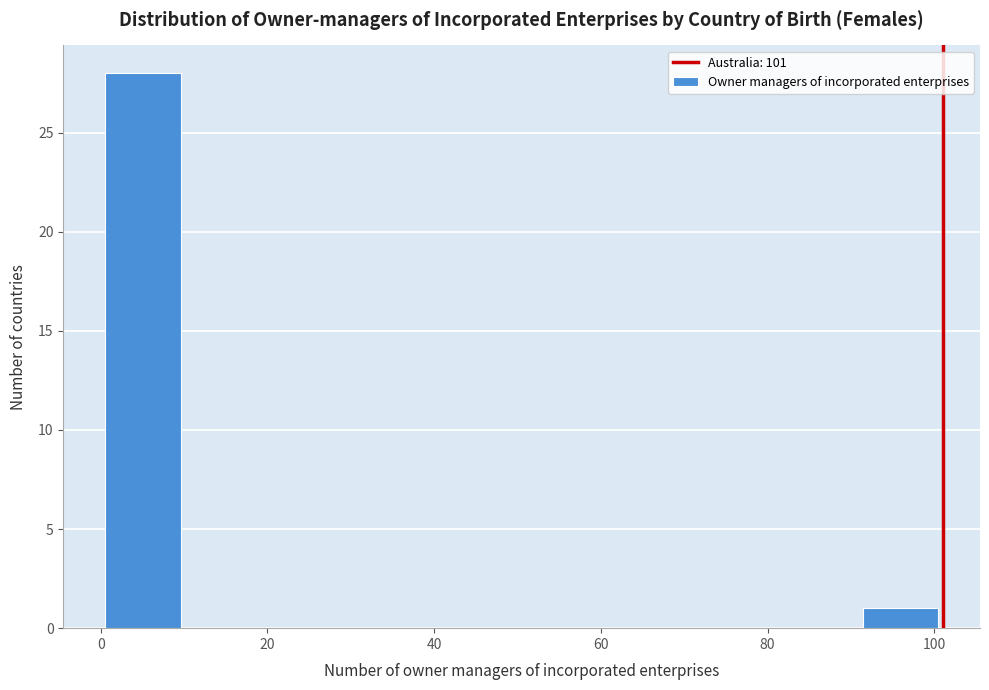

How tall is the bar that spans 0 to 10 on the x-axis? Neither the bar edges nor the heights are printed on the chart, so give them approximately, as read against the axes.

28